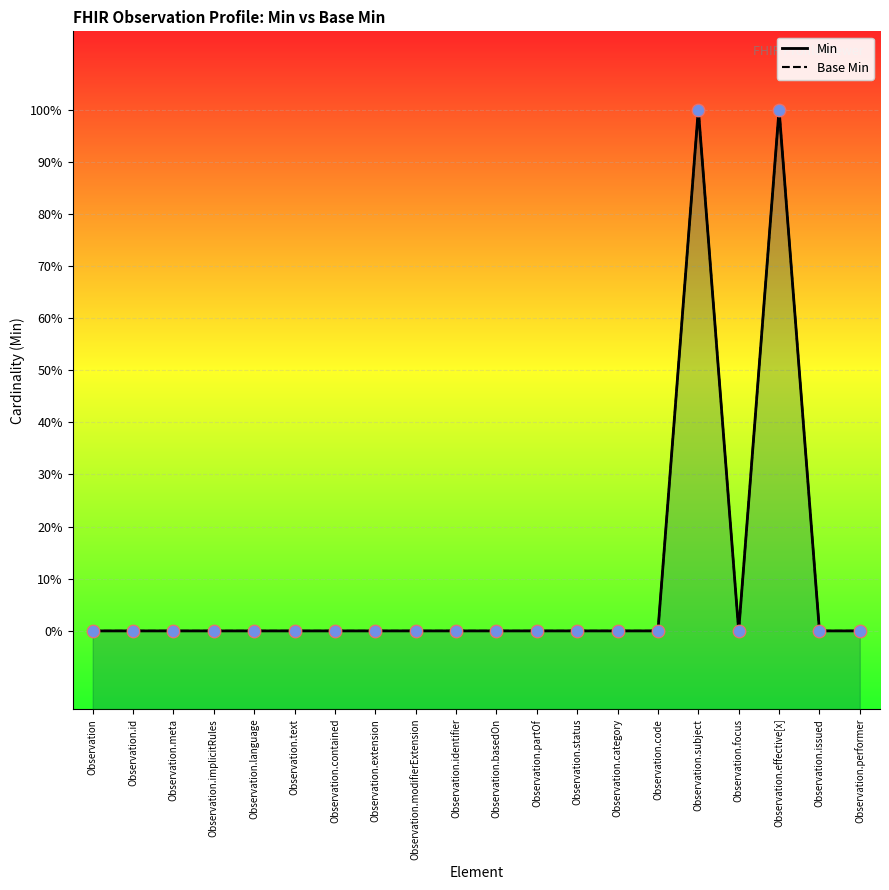

What are all the series names shown in the legend?

Min, Base Min